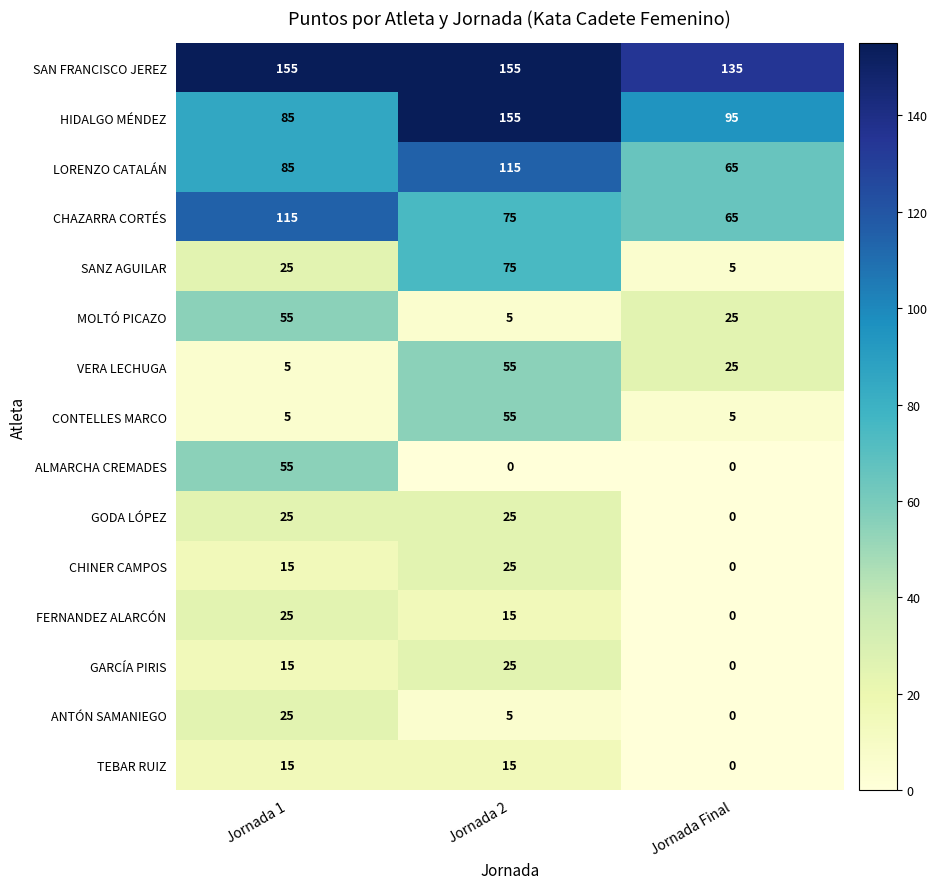

The value of GODA LÓPEZ at Jornada 2 is 25. True or false?

True